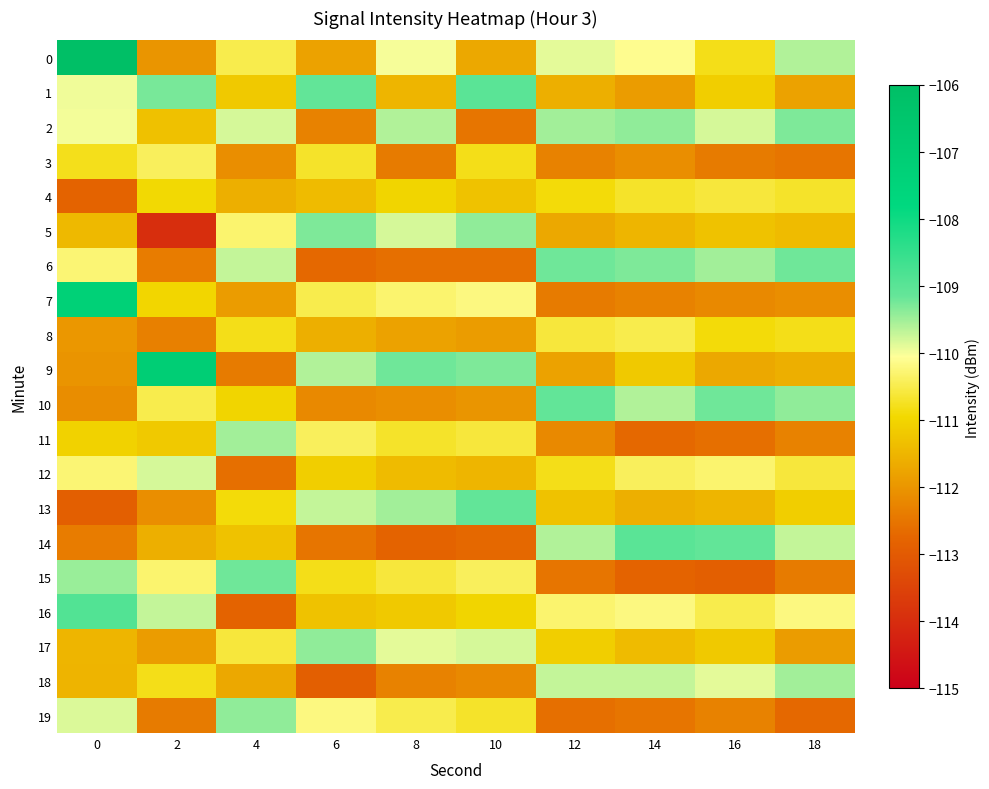

Reading left to right, extract all data points from this chart.

0: 0=-106.0	2=-112.0	4=-110.5	6=-111.8	8=-110.0	10=-111.7	12=-109.9	14=-110.1	16=-110.8	18=-109.6
1: 0=-110.0	2=-109.3	4=-111.2	6=-109.1	8=-111.5	10=-109.0	12=-111.6	14=-111.9	16=-111.1	18=-111.8
2: 0=-110.0	2=-111.3	4=-109.8	6=-112.3	8=-109.6	10=-112.5	12=-109.5	14=-109.4	16=-109.8	18=-109.3
3: 0=-110.8	2=-110.4	4=-112.1	6=-110.7	8=-112.4	10=-110.8	12=-112.3	14=-112.1	16=-112.4	18=-112.5
4: 0=-112.8	2=-110.9	4=-111.6	6=-111.4	8=-111.0	10=-111.3	12=-110.9	14=-110.7	16=-110.6	18=-110.7
5: 0=-111.4	2=-114.0	4=-110.3	6=-109.3	8=-109.8	10=-109.4	12=-111.7	14=-111.5	16=-111.3	18=-111.4
6: 0=-110.3	2=-112.4	4=-109.7	6=-112.7	8=-112.6	10=-112.6	12=-109.2	14=-109.3	16=-109.5	18=-109.2
7: 0=-107.3	2=-111.0	4=-111.9	6=-110.5	8=-110.3	10=-110.2	12=-112.4	14=-112.3	16=-112.2	18=-112.1
8: 0=-112.0	2=-112.3	4=-110.8	6=-111.6	8=-111.8	10=-111.9	12=-110.6	14=-110.5	16=-110.9	18=-110.8
9: 0=-112.0	2=-107.1	4=-112.4	6=-109.6	8=-109.2	10=-109.3	12=-111.8	14=-111.2	16=-111.7	18=-111.6
10: 0=-112.1	2=-110.5	4=-111.0	6=-112.2	8=-112.1	10=-112.0	12=-109.1	14=-109.6	16=-109.2	18=-109.4
11: 0=-111.0	2=-111.2	4=-109.5	6=-110.4	8=-110.7	10=-110.6	12=-112.2	14=-112.7	16=-112.6	18=-112.3
12: 0=-110.3	2=-109.8	4=-112.6	6=-111.1	8=-111.4	10=-111.5	12=-110.8	14=-110.4	16=-110.3	18=-110.6
13: 0=-112.9	2=-112.1	4=-110.9	6=-109.7	8=-109.5	10=-109.1	12=-111.3	14=-111.6	16=-111.5	18=-111.1
14: 0=-112.4	2=-111.6	4=-111.3	6=-112.5	8=-112.8	10=-112.7	12=-109.6	14=-109.0	16=-109.1	18=-109.7
15: 0=-109.5	2=-110.3	4=-109.2	6=-110.8	8=-110.6	10=-110.4	12=-112.5	14=-112.8	16=-112.9	18=-112.4
16: 0=-108.9	2=-109.7	4=-112.8	6=-111.3	8=-111.2	10=-111.0	12=-110.3	14=-110.2	16=-110.5	18=-110.2
17: 0=-111.5	2=-111.9	4=-110.6	6=-109.4	8=-109.9	10=-109.8	12=-111.1	14=-111.4	16=-111.2	18=-111.9
18: 0=-111.5	2=-110.8	4=-111.7	6=-112.9	8=-112.3	10=-112.2	12=-109.7	14=-109.7	16=-109.9	18=-109.5
19: 0=-109.8	2=-112.4	4=-109.4	6=-110.2	8=-110.5	10=-110.7	12=-112.6	14=-112.5	16=-112.3	18=-112.7